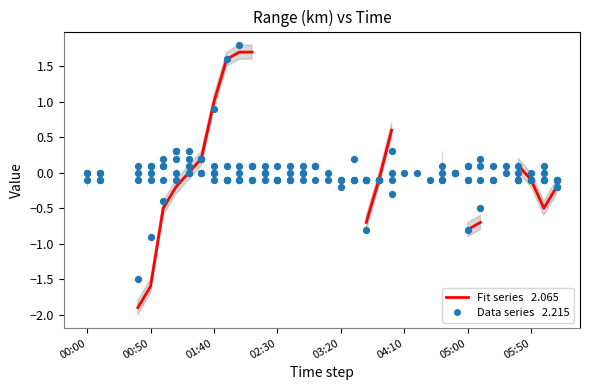

At how many categories does at least one series exceed -1?

36